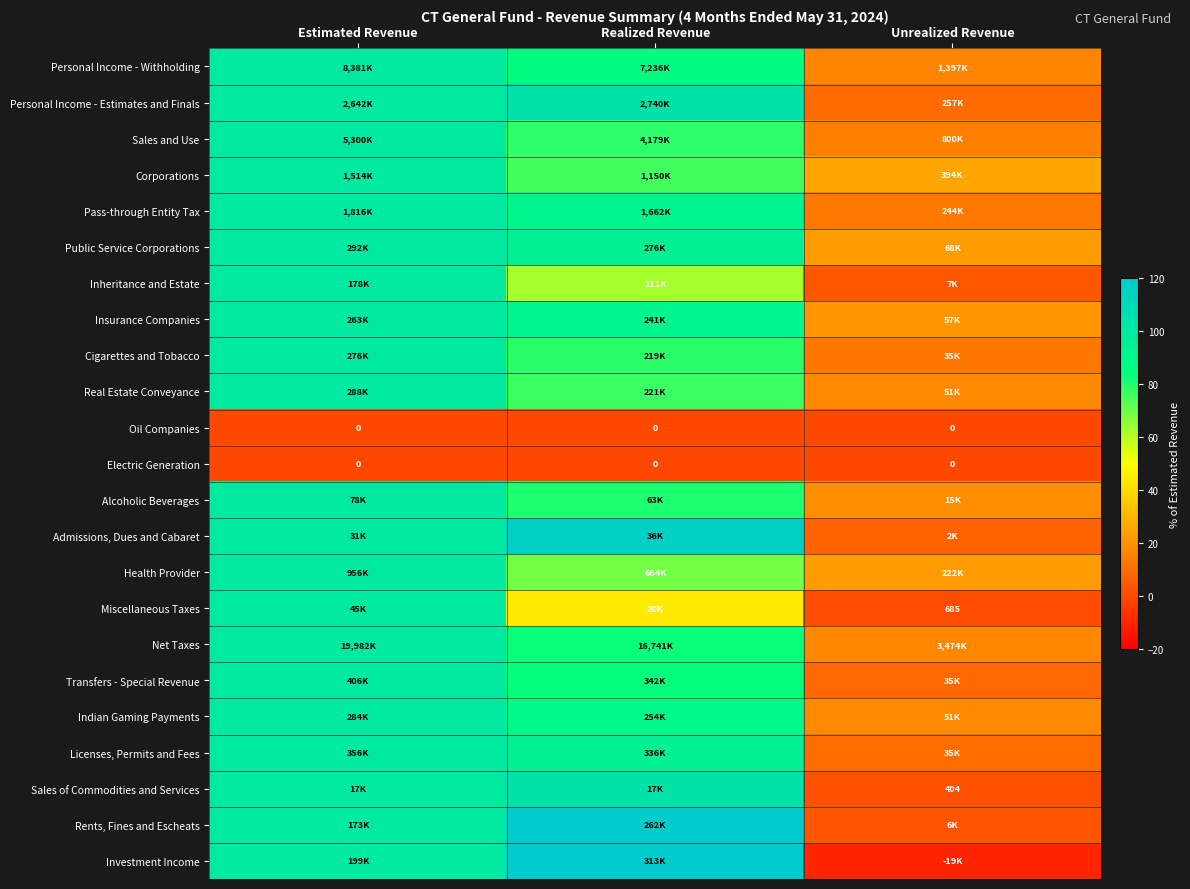

At which category is the sum across all series the highest?

Estimated Revenue